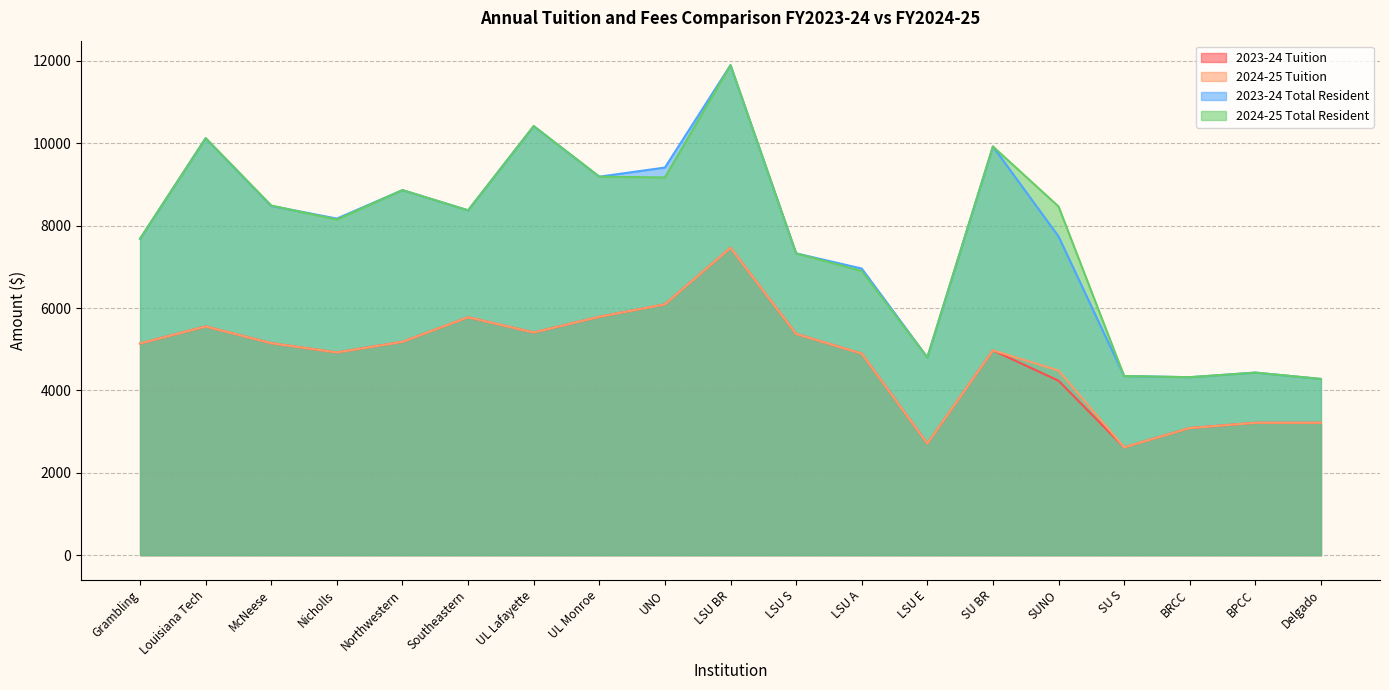

What are all the series names shown in the legend?

2023-24 Tuition, 2024-25 Tuition, 2023-24 Total Resident, 2024-25 Total Resident